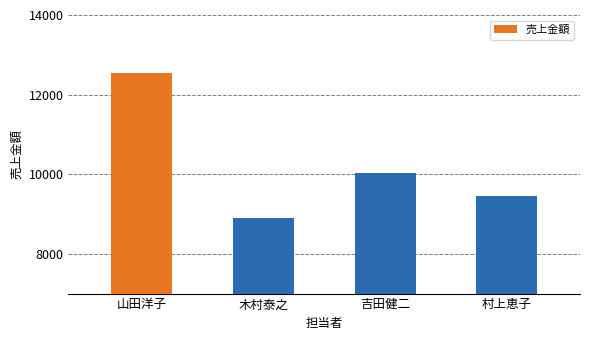

List the labels in order of value, smallest first.

木村泰之, 村上恵子, 吉田健二, 山田洋子